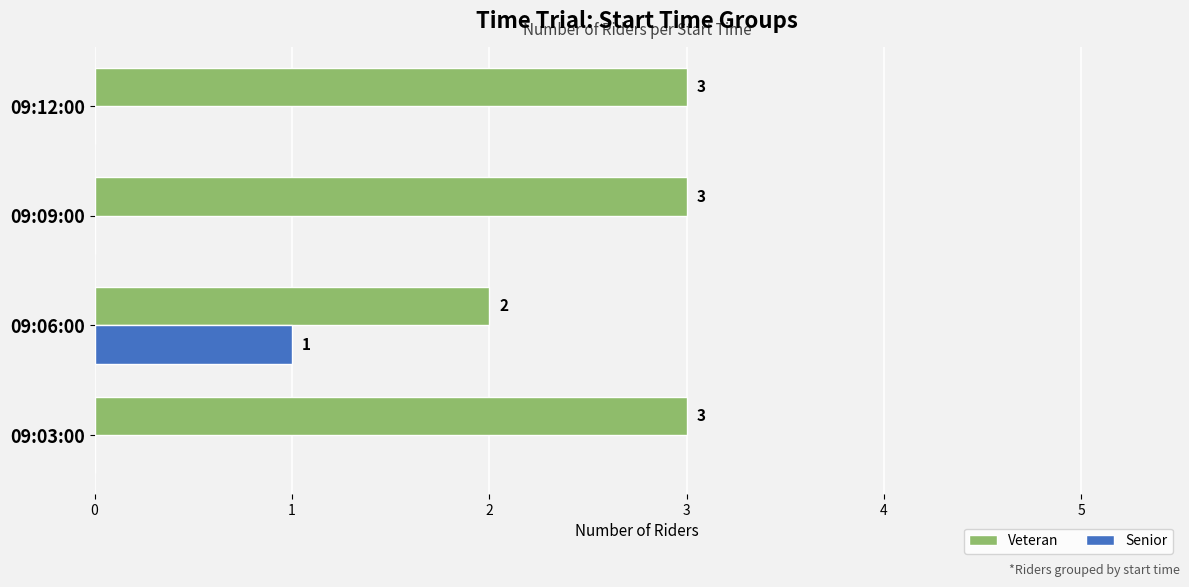

The Senior series shows 1 at 09:06:00. True or false?

True